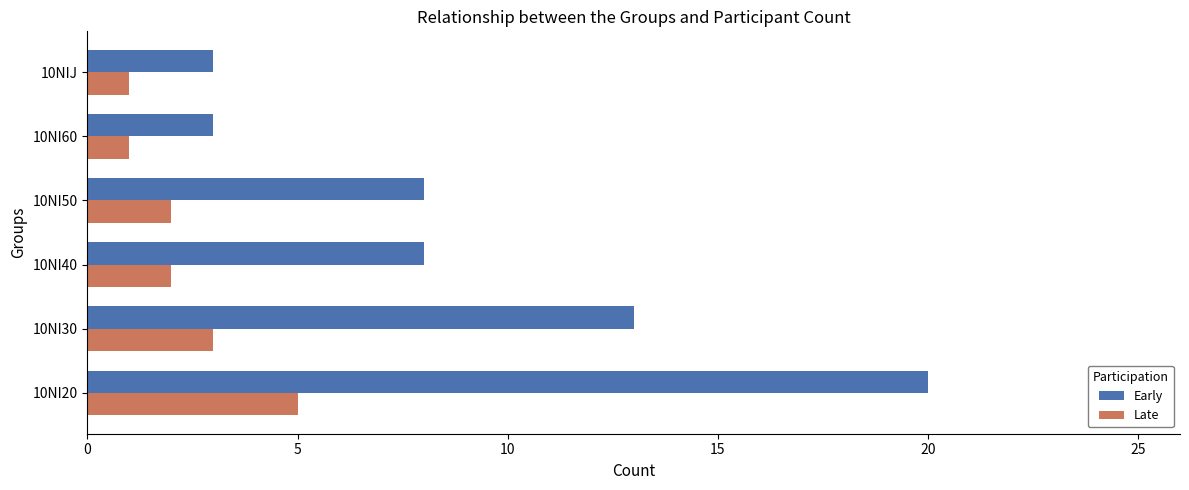

At which label does Early reach its peak?

10NI20